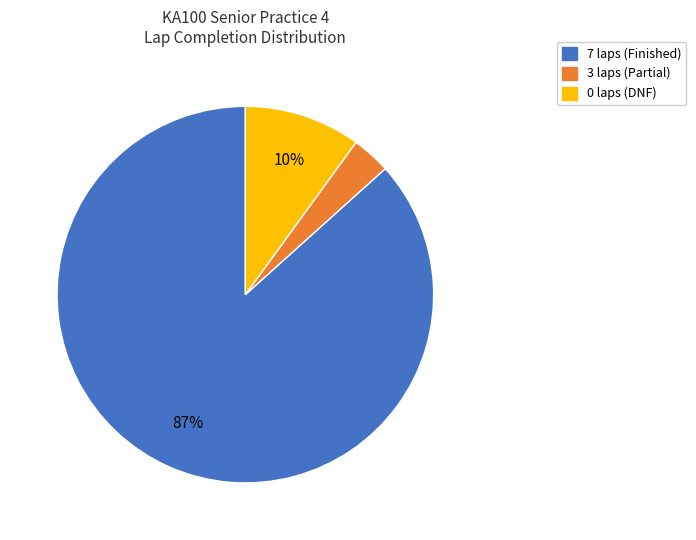

Does any single category account for the majority?

Yes